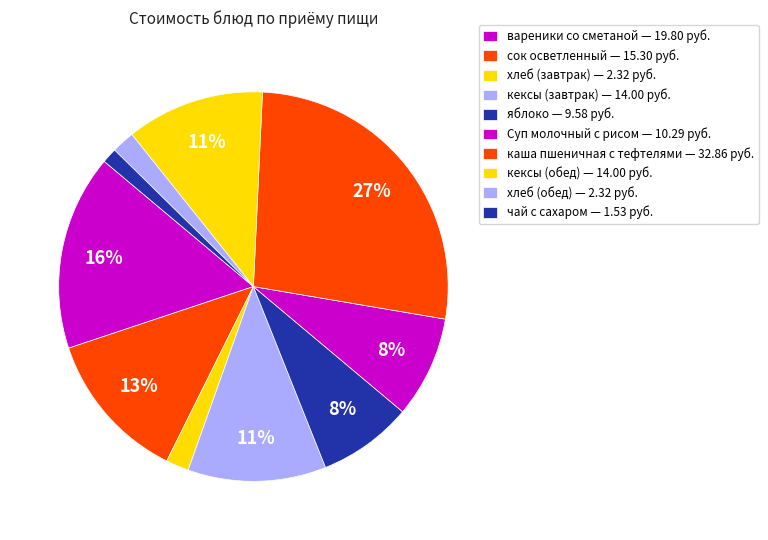

How much of the chart is everything except Суп молочный с рисом?

91.6%